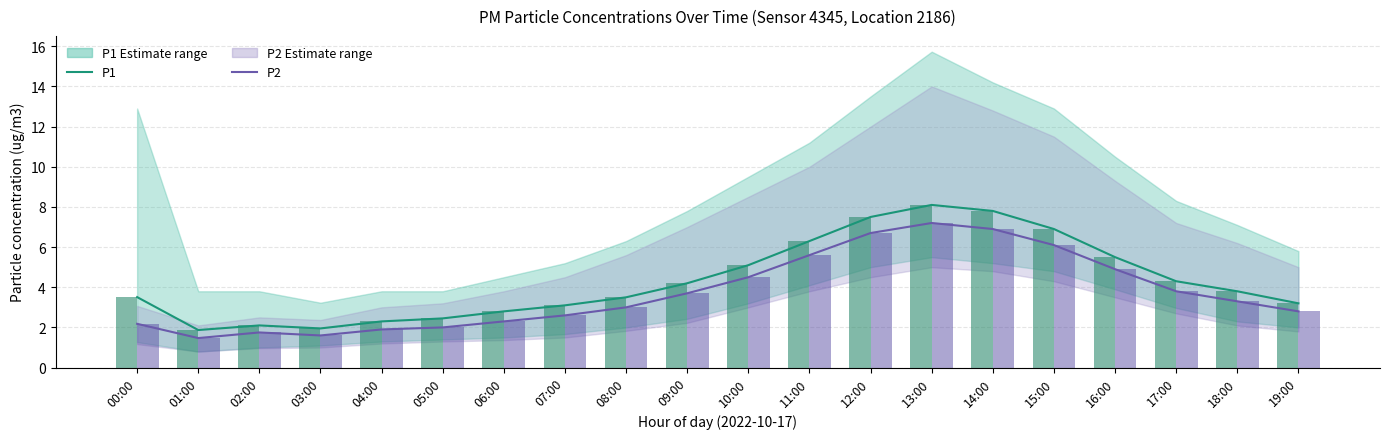

Reading right to left, transcribe all the data shown in this chart.

P1: 3.2	3.8	4.3	5.5	6.9	7.8	8.1	7.5	6.3	5.1	4.2	3.5	3.1	2.8	2.5	2.3	1.9	2.1	1.9	3.5
P2: 2.8	3.3	3.8	4.9	6.1	6.9	7.2	6.7	5.6	4.5	3.7	3.0	2.6	2.3	2.0	1.9	1.6	1.8	1.5	2.2
P1 (bar): 3.2	3.8	4.3	5.5	6.9	7.8	8.1	7.5	6.3	5.1	4.2	3.5	3.1	2.8	2.5	2.3	1.9	2.1	1.9	3.5
P2 (bar): 2.8	3.3	3.8	4.9	6.1	6.9	7.2	6.7	5.6	4.5	3.7	3.0	2.6	2.3	2.0	1.9	1.6	1.8	1.5	2.2